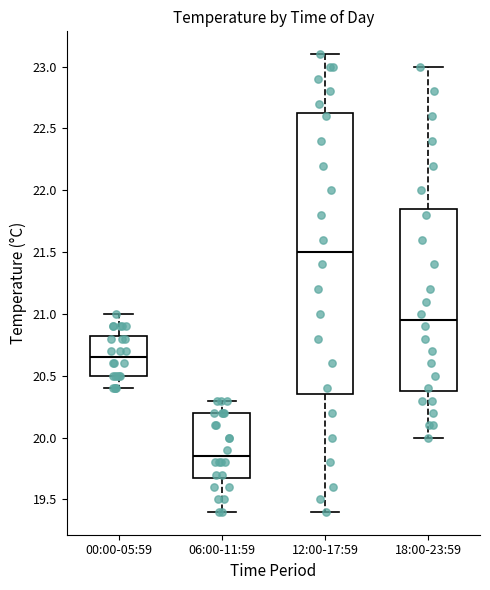

Reading left to right, transcribe this box plot: for each box, give where its median line is, the range the box spans, and where its two whiskers end, as read against the y-axis. The values are not printed on the chart, so give them approximately, as read against the axis.

00:00-05:59: median 20.65, box 20.50 to 20.85, whiskers 20.40 to 21.00
06:00-11:59: median 19.85, box 19.70 to 20.20, whiskers 19.40 to 20.30
12:00-17:59: median 21.50, box 20.35 to 22.65, whiskers 19.40 to 23.10
18:00-23:59: median 20.95, box 20.40 to 21.85, whiskers 20.00 to 23.00